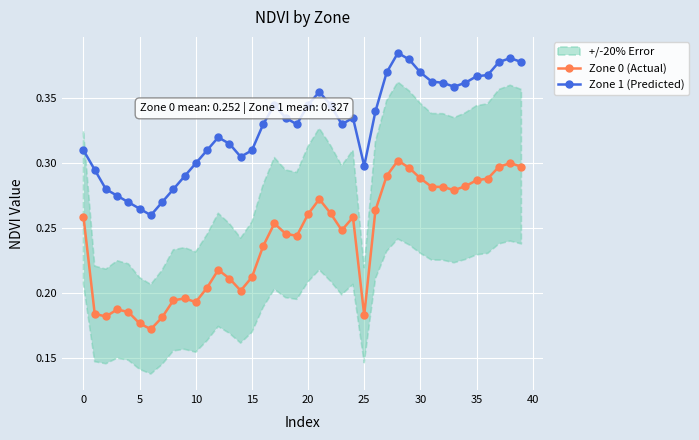

True or false: Zone 1 (Predicted) and Zone 0 (Actual) intersect in this chart.

False